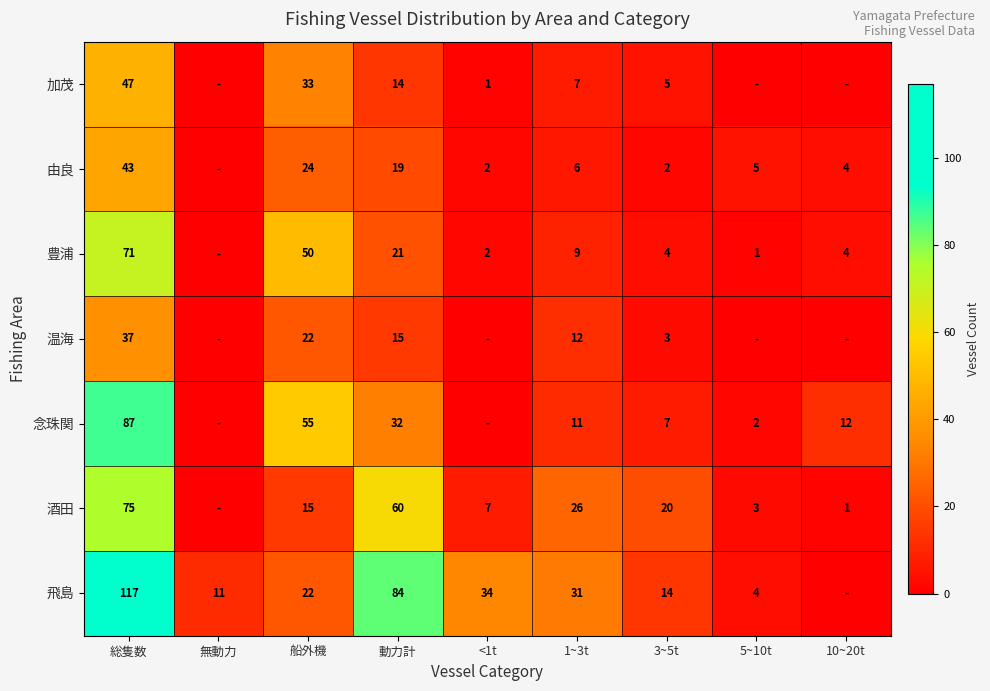

What is the spread (max minus min) of values at <1t?

34